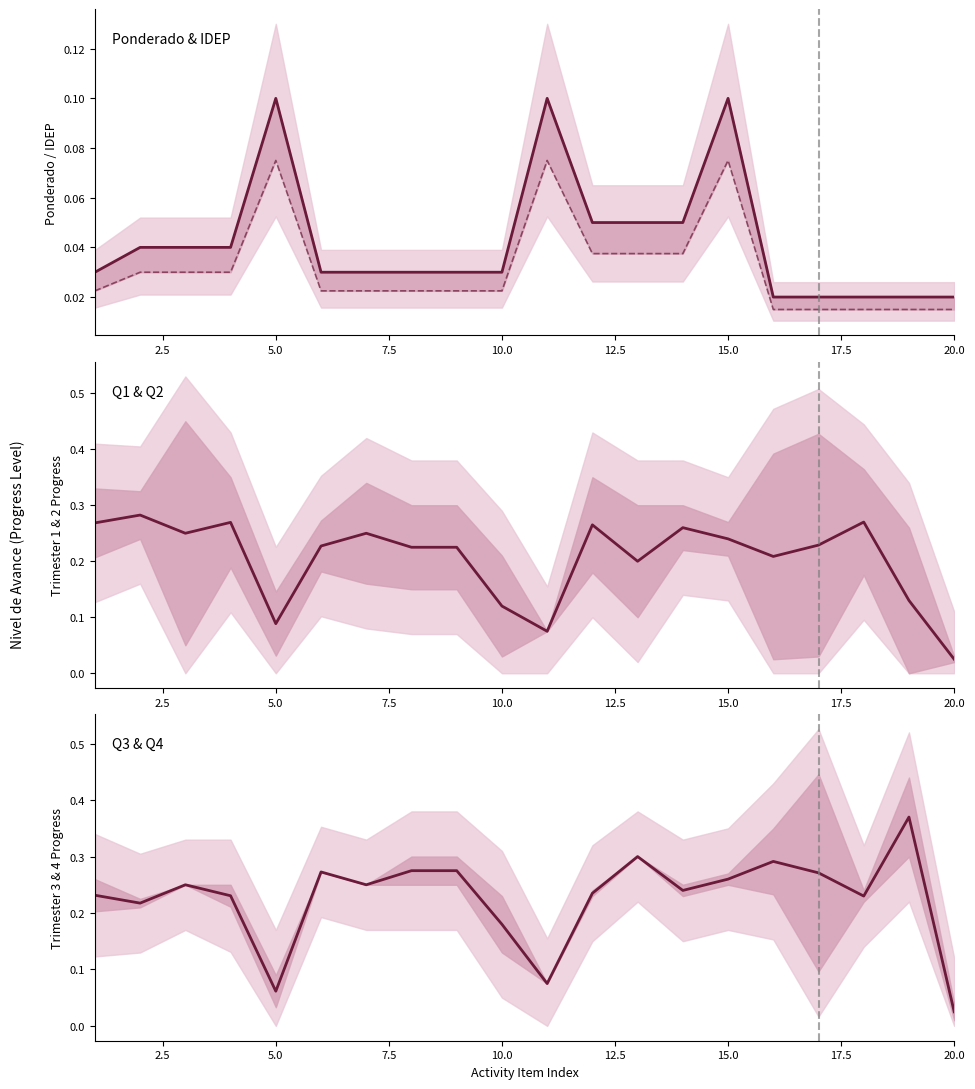

How many data points does each series have?

20